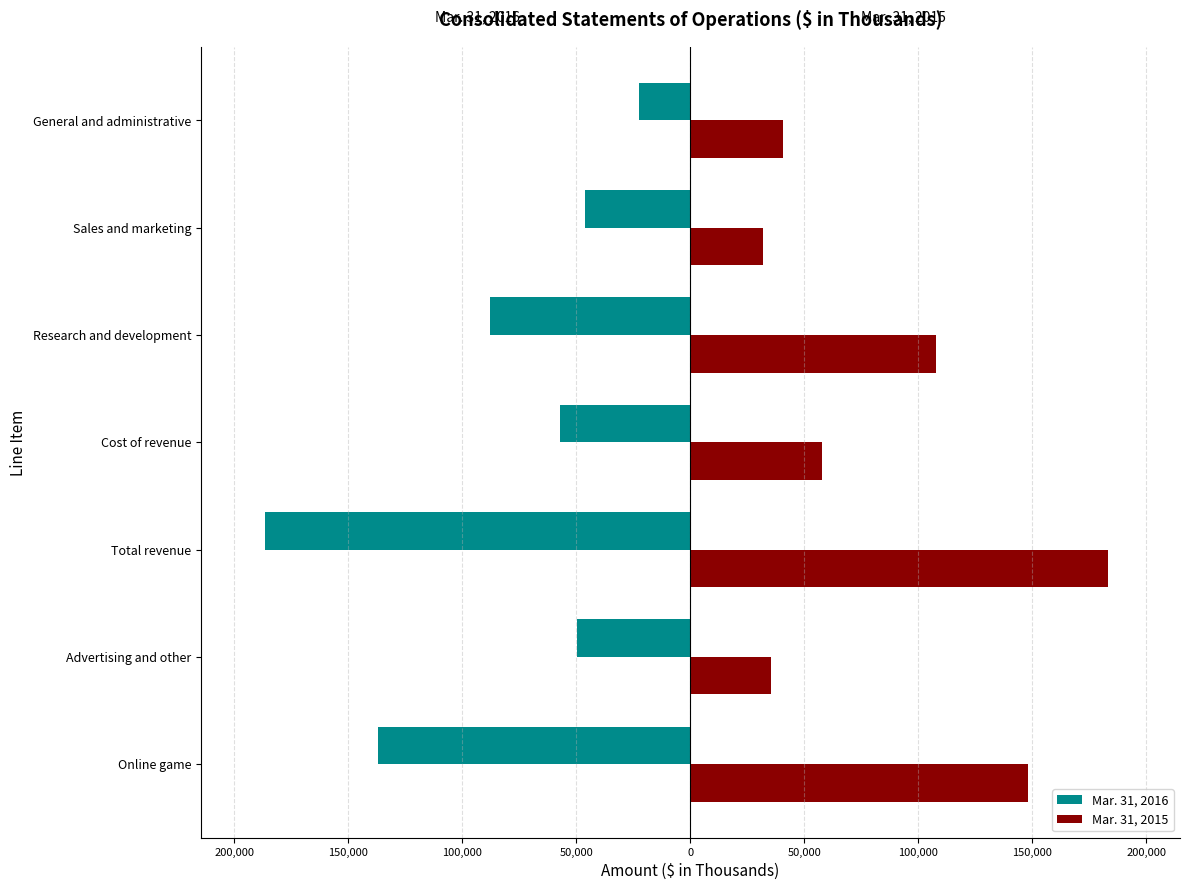

What are all the series names shown in the legend?

Mar. 31, 2016, Mar. 31, 2015